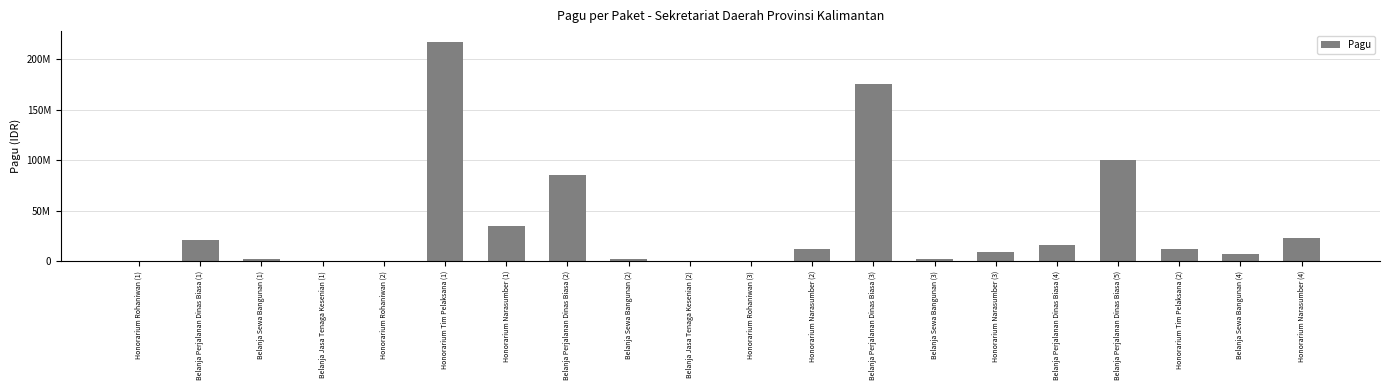

The chart shows a value of 15957000 at Belanja Perjalanan Dinas Biasa (4). True or false?

True